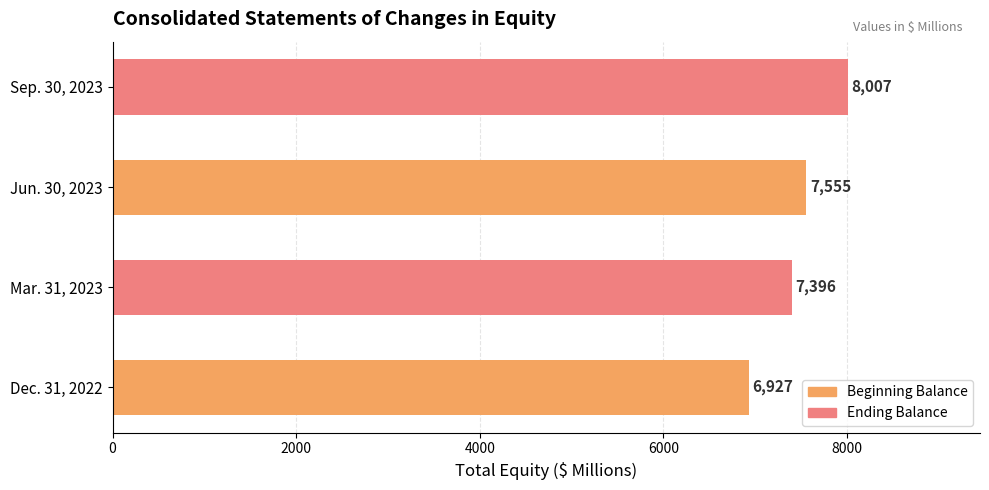

Rank the categories by value from lowest to highest.

Dec. 31, 2022, Mar. 31, 2023, Jun. 30, 2023, Sep. 30, 2023